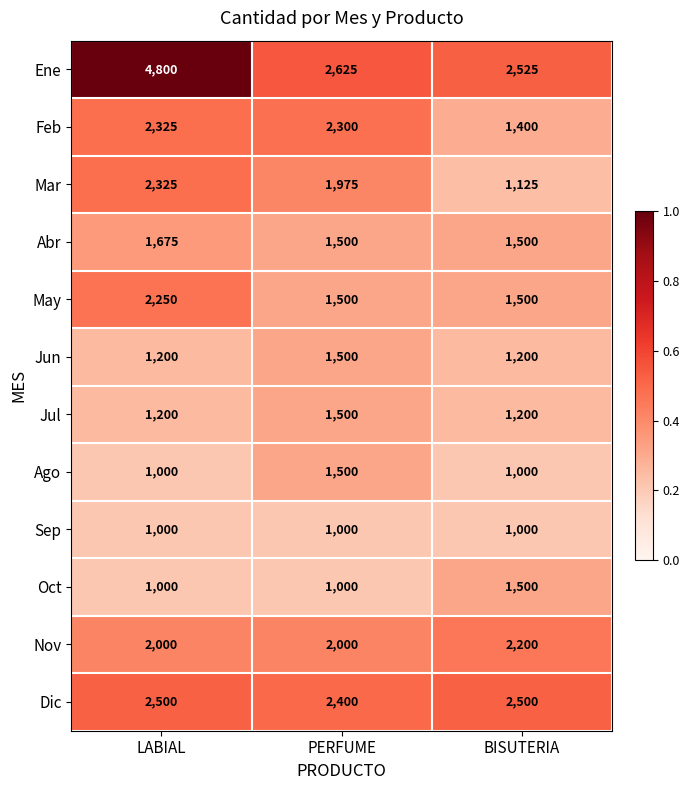

Which series has the widest spread of values?

Ene